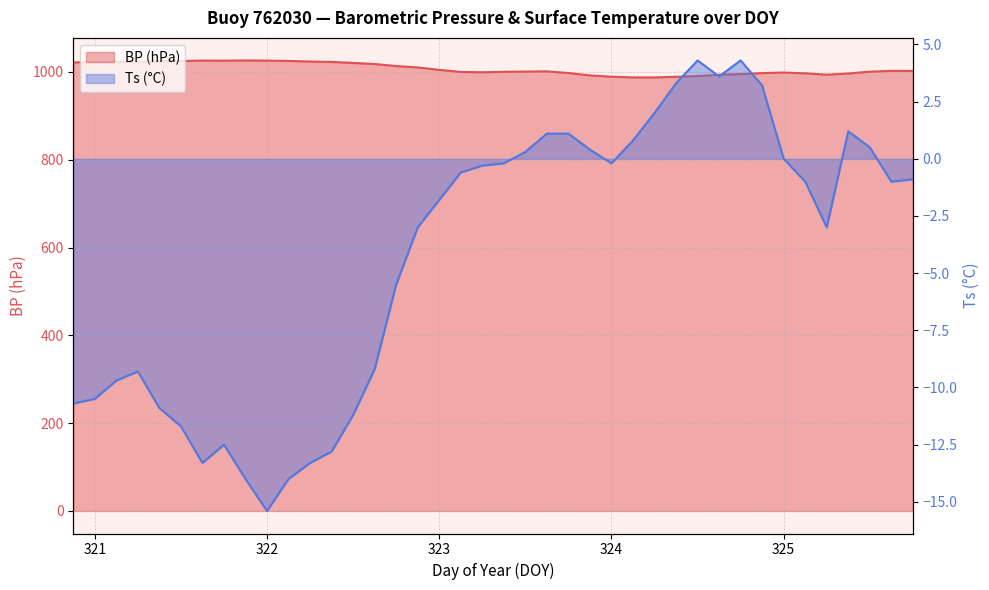

What are all the series names shown in the legend?

BP, Ts